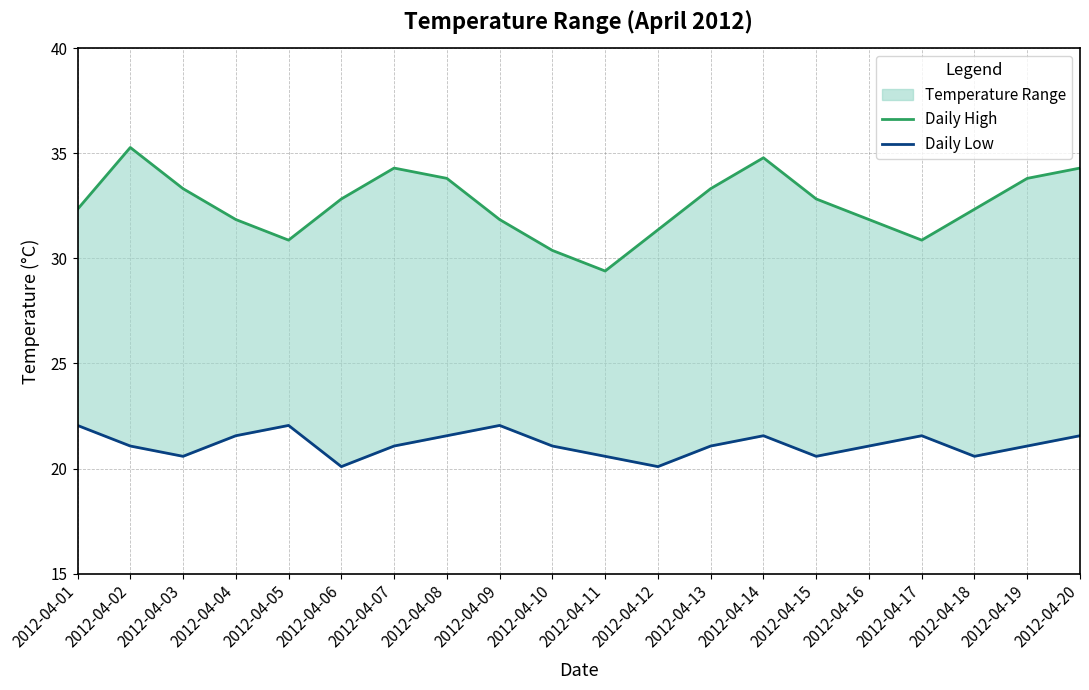

Where is the first local maximum for Daily Low?

2012-04-05